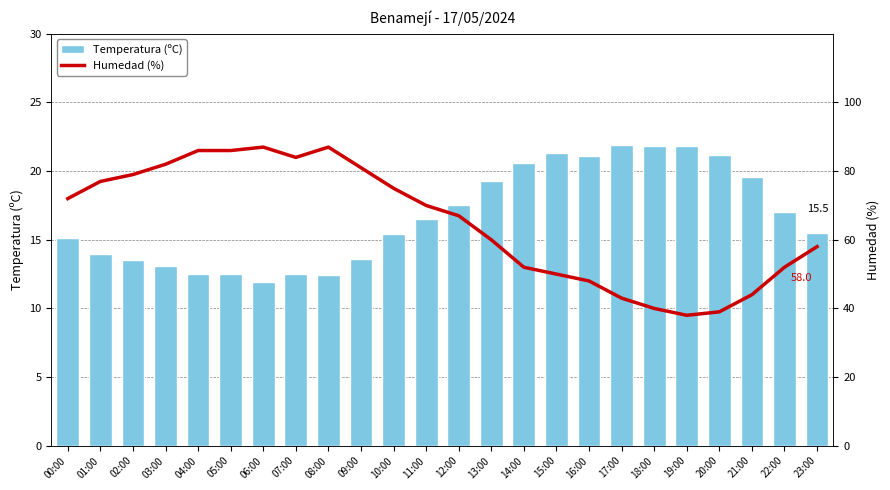

What is the difference between the highest and lowest values at 16:00?

26.9